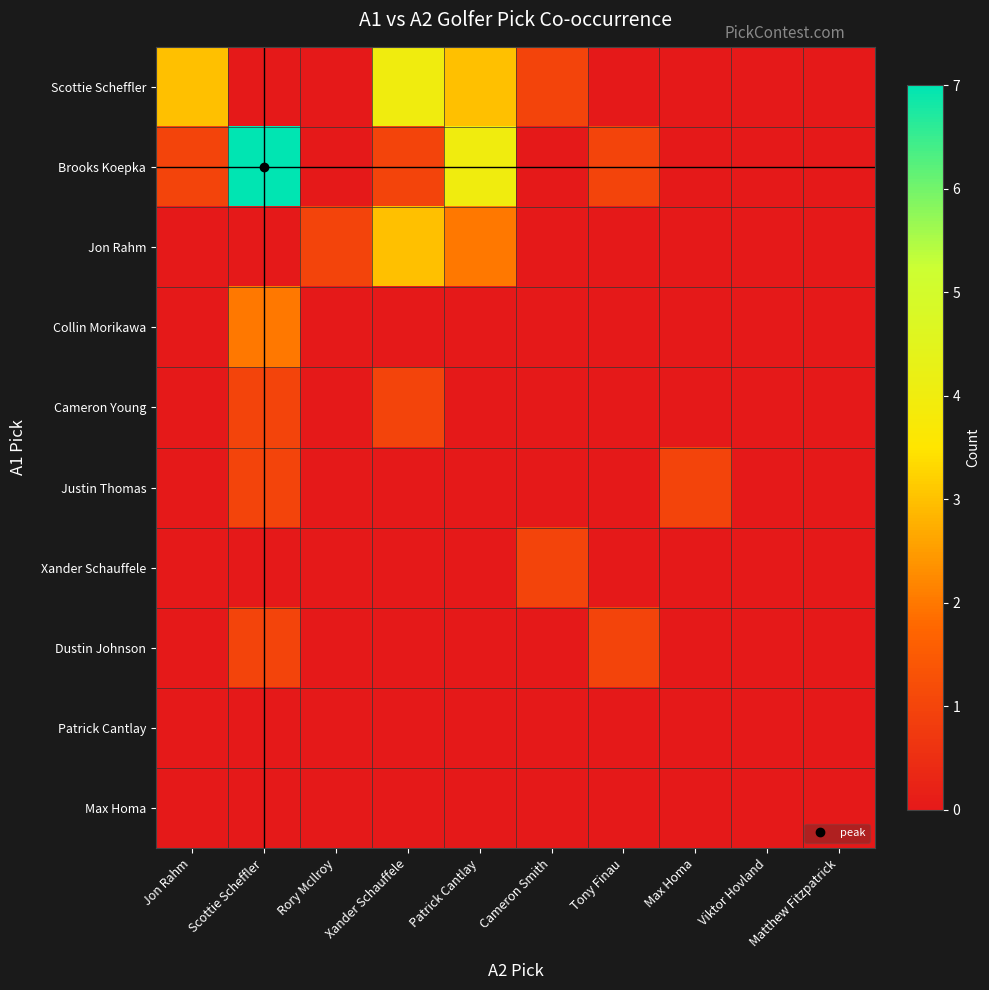

Reading left to right, extract all data points from this chart.

Scottie Scheffler: Jon Rahm=3	Scottie Scheffler=0	Rory McIlroy=0	Xander Schauffele=4	Patrick Cantlay=3	Cameron Smith=1	Tony Finau=0	Max Homa=0	Viktor Hovland=0	Matthew Fitzpatrick=0
Brooks Koepka: Jon Rahm=1	Scottie Scheffler=7	Rory McIlroy=0	Xander Schauffele=1	Patrick Cantlay=4	Cameron Smith=0	Tony Finau=1	Max Homa=0	Viktor Hovland=0	Matthew Fitzpatrick=0
Jon Rahm: Jon Rahm=0	Scottie Scheffler=0	Rory McIlroy=1	Xander Schauffele=3	Patrick Cantlay=2	Cameron Smith=0	Tony Finau=0	Max Homa=0	Viktor Hovland=0	Matthew Fitzpatrick=0
Collin Morikawa: Jon Rahm=0	Scottie Scheffler=2	Rory McIlroy=0	Xander Schauffele=0	Patrick Cantlay=0	Cameron Smith=0	Tony Finau=0	Max Homa=0	Viktor Hovland=0	Matthew Fitzpatrick=0
Cameron Young: Jon Rahm=0	Scottie Scheffler=1	Rory McIlroy=0	Xander Schauffele=1	Patrick Cantlay=0	Cameron Smith=0	Tony Finau=0	Max Homa=0	Viktor Hovland=0	Matthew Fitzpatrick=0
Justin Thomas: Jon Rahm=0	Scottie Scheffler=1	Rory McIlroy=0	Xander Schauffele=0	Patrick Cantlay=0	Cameron Smith=0	Tony Finau=0	Max Homa=1	Viktor Hovland=0	Matthew Fitzpatrick=0
Xander Schauffele: Jon Rahm=0	Scottie Scheffler=0	Rory McIlroy=0	Xander Schauffele=0	Patrick Cantlay=0	Cameron Smith=1	Tony Finau=0	Max Homa=0	Viktor Hovland=0	Matthew Fitzpatrick=0
Dustin Johnson: Jon Rahm=0	Scottie Scheffler=1	Rory McIlroy=0	Xander Schauffele=0	Patrick Cantlay=0	Cameron Smith=0	Tony Finau=1	Max Homa=0	Viktor Hovland=0	Matthew Fitzpatrick=0
Patrick Cantlay: Jon Rahm=0	Scottie Scheffler=0	Rory McIlroy=0	Xander Schauffele=0	Patrick Cantlay=0	Cameron Smith=0	Tony Finau=0	Max Homa=0	Viktor Hovland=0	Matthew Fitzpatrick=0
Max Homa: Jon Rahm=0	Scottie Scheffler=0	Rory McIlroy=0	Xander Schauffele=0	Patrick Cantlay=0	Cameron Smith=0	Tony Finau=0	Max Homa=0	Viktor Hovland=0	Matthew Fitzpatrick=0